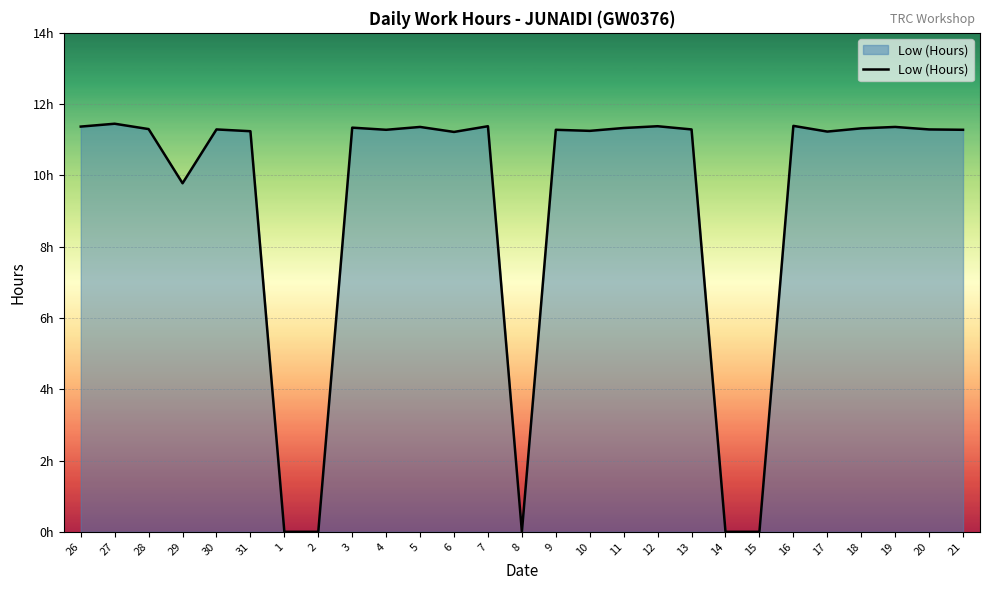

Does the chart display data point markers on the line(s)?

No